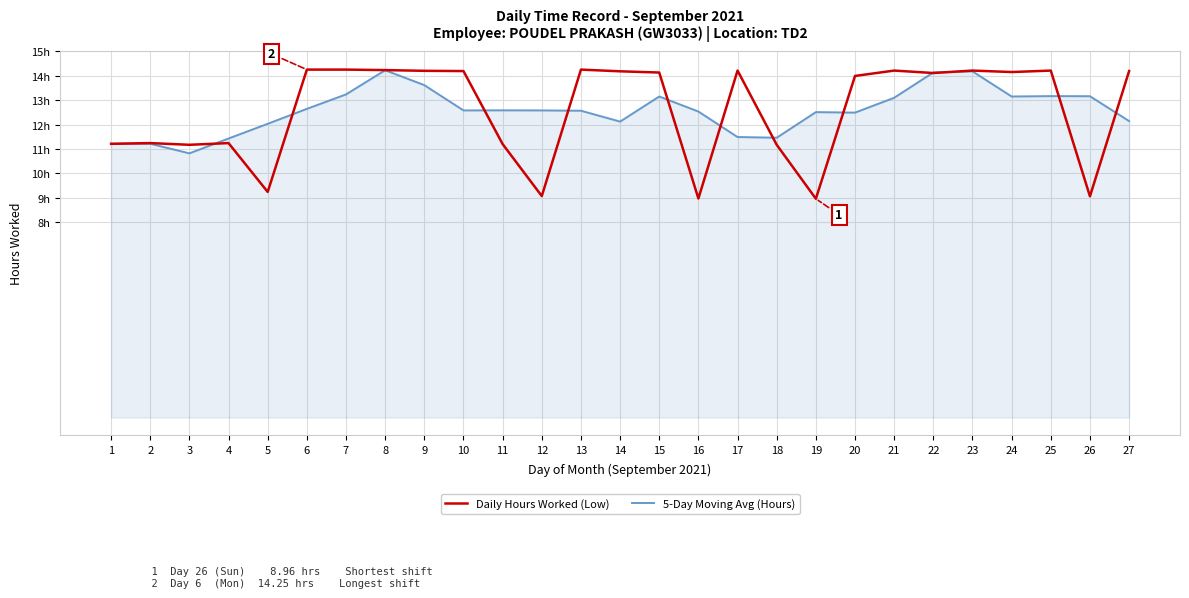

What are all the series names shown in the legend?

Daily Hours Worked (Low), 5-Day Moving Avg (Hours)